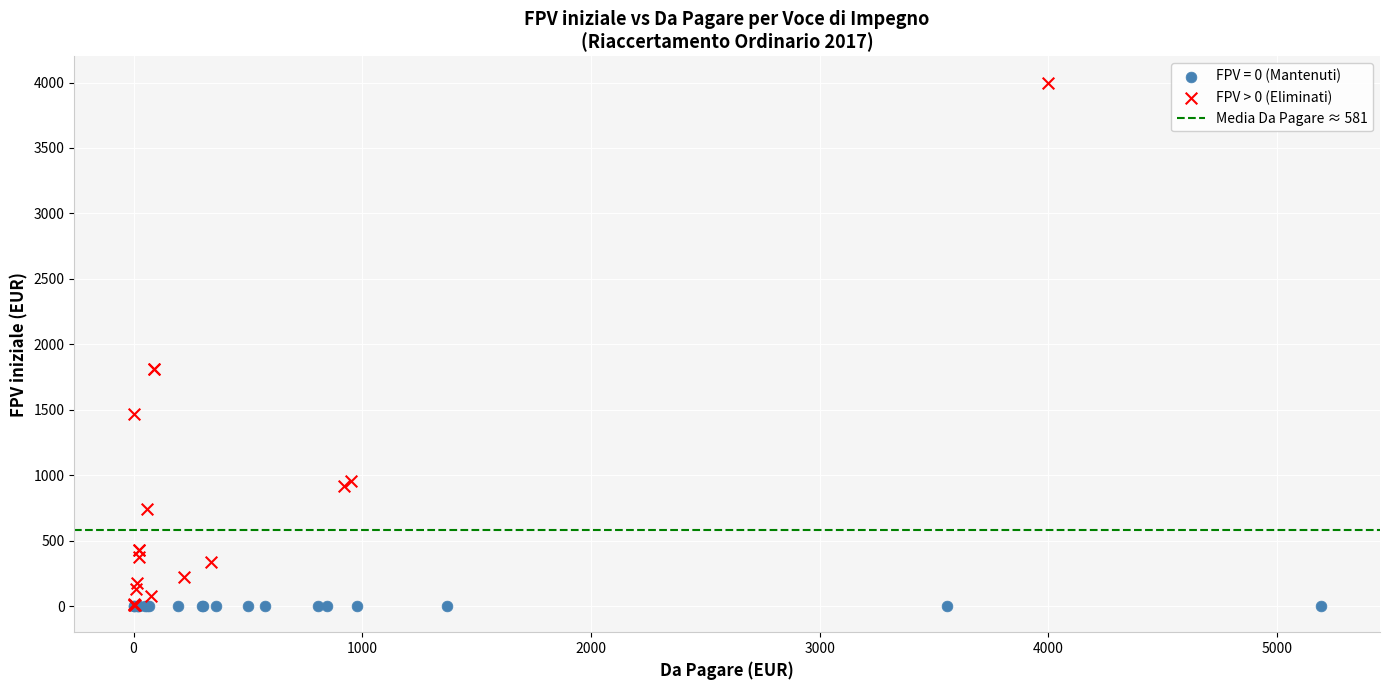

Which series reaches the maximum Y coordinate?

FPV > 0 (Eliminati)